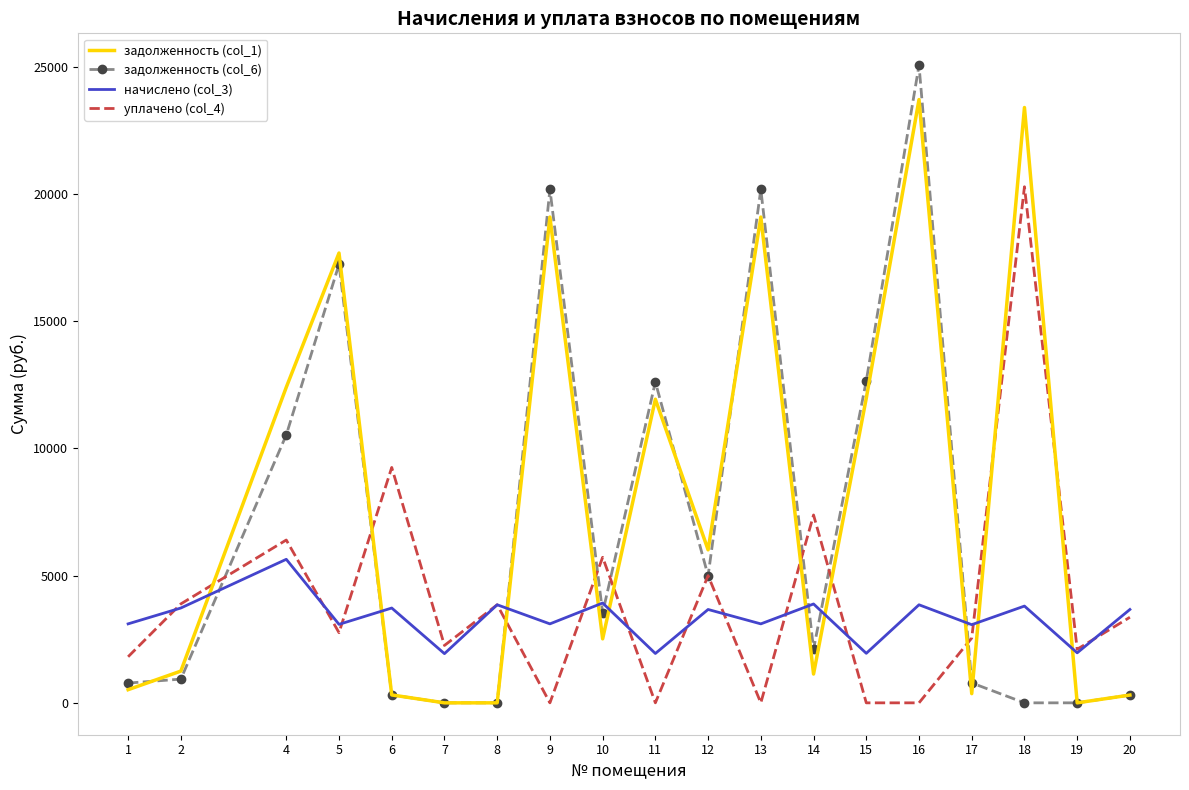

Which series has the largest range (max minus min)?

задолженность (col_6)